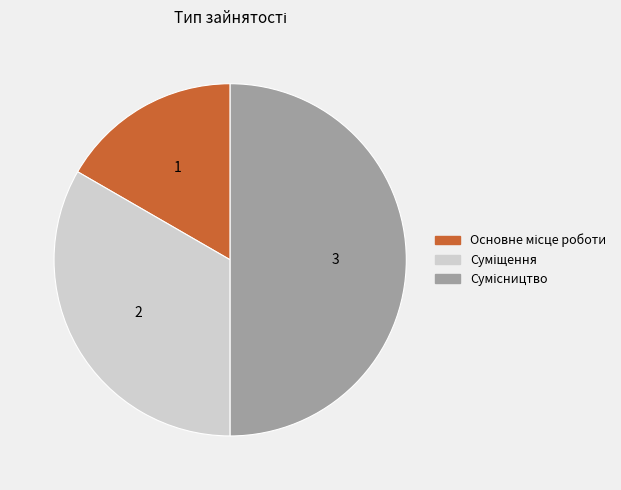

What is the total percentage of Суміщення and Сумісництво?

83.3%